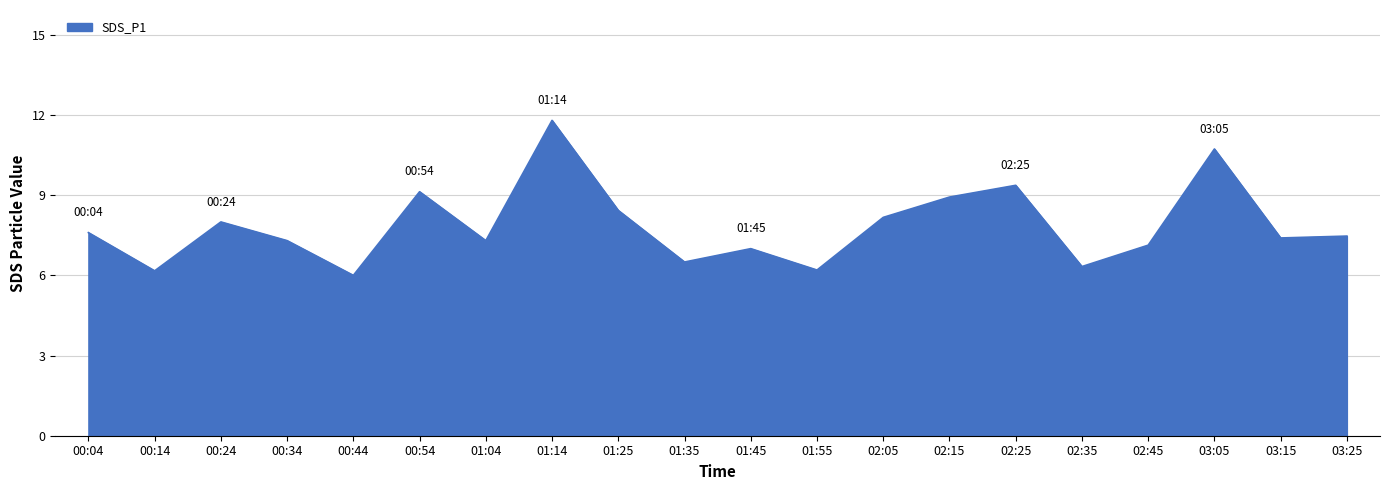

What is the difference between the maximum and minimum values?

5.8